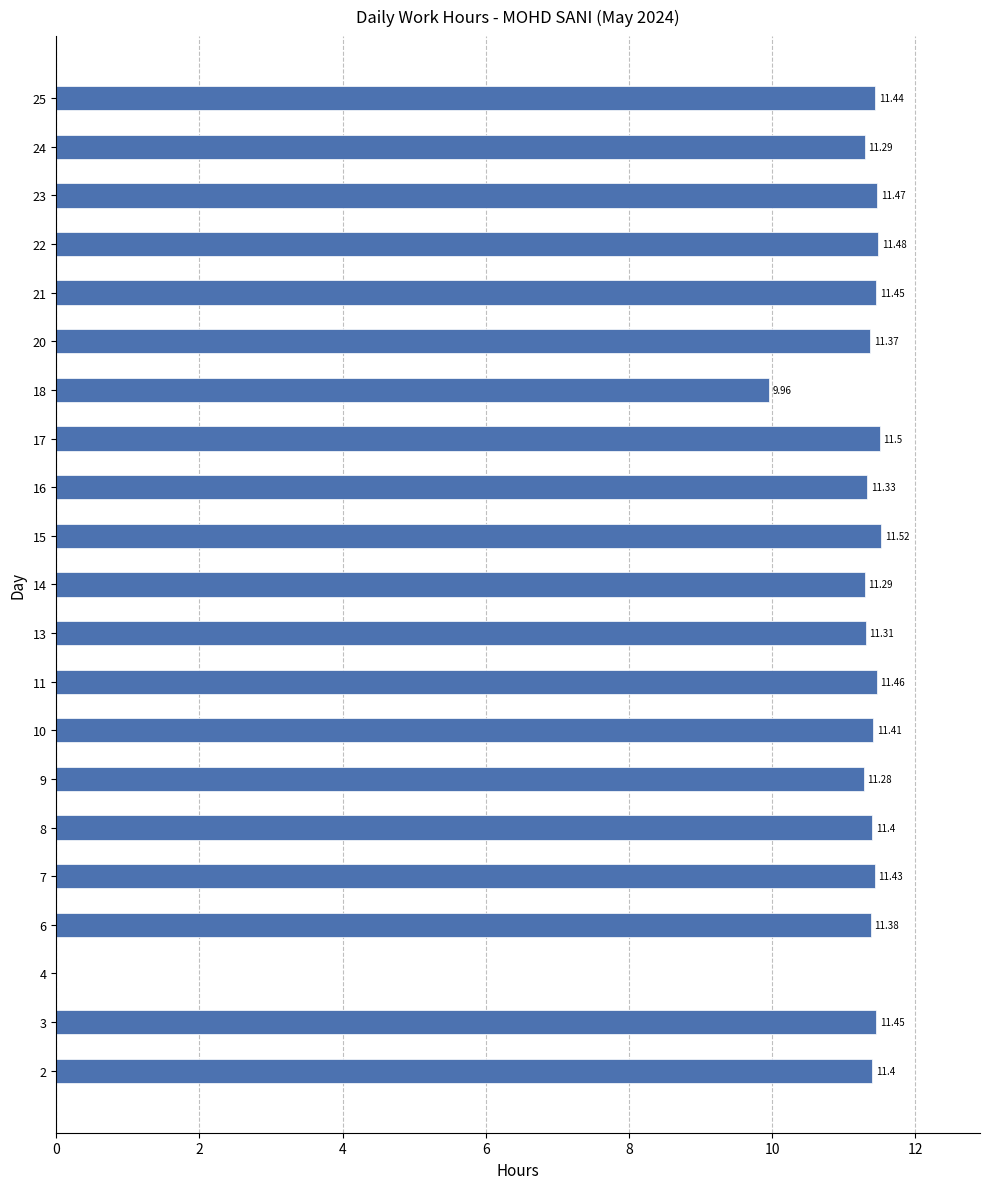

What is the sum of all values?

226.6